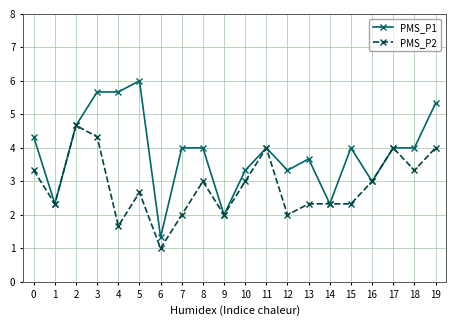

Is it true that PMS_P2 equals 2.3 at 13?

True